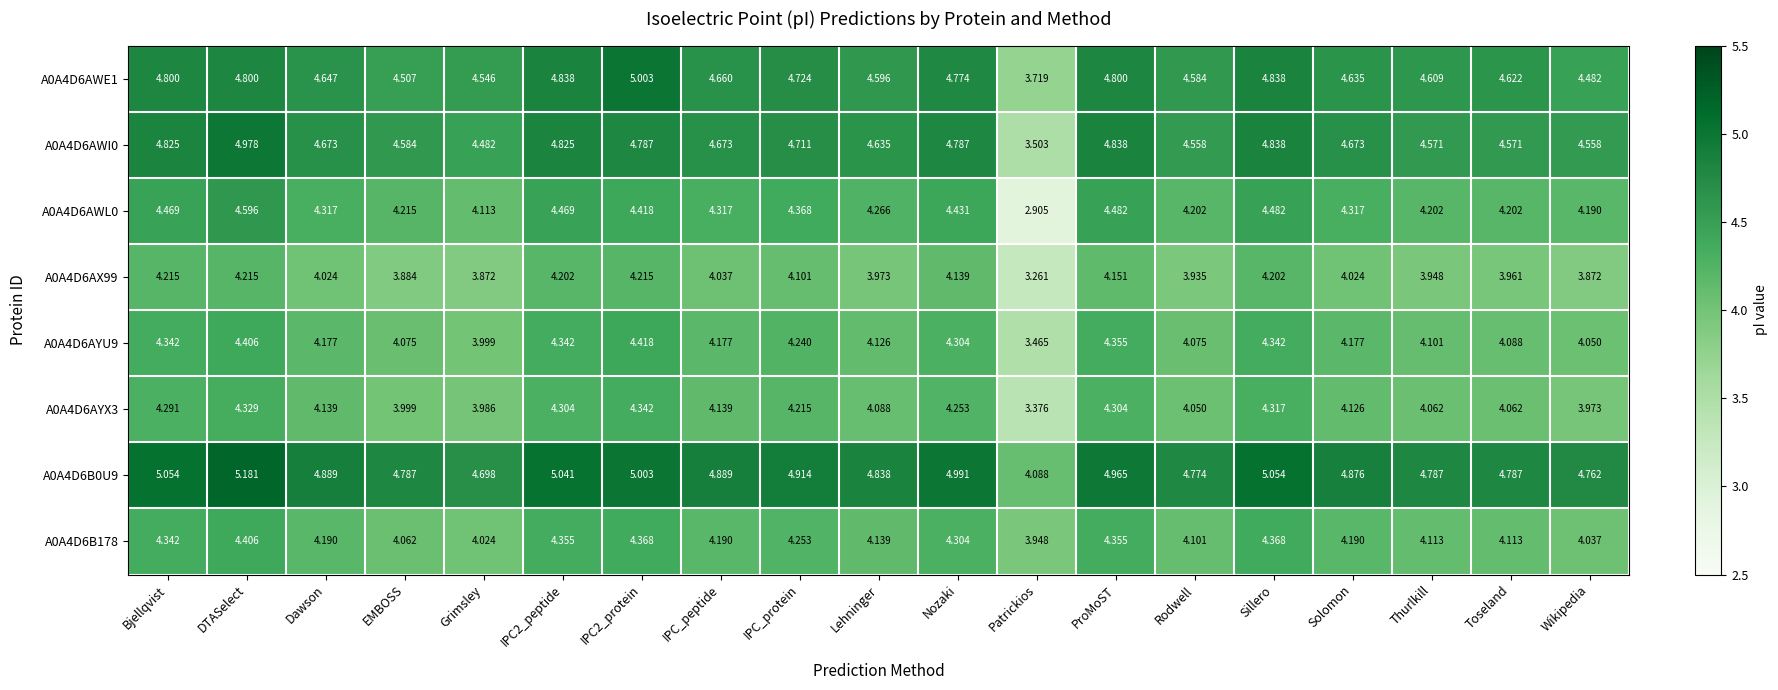

At which label is A0A4D6AYU9 closest to 3?

Patrickios